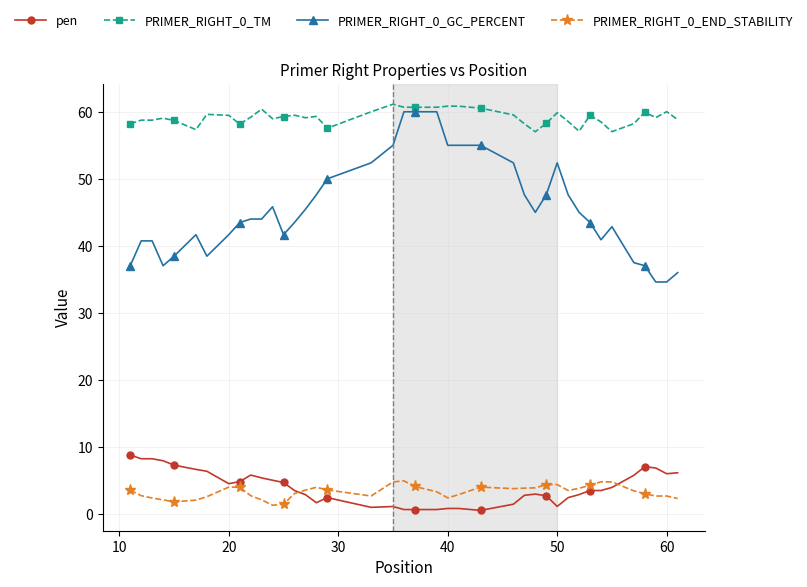

What is the value of the PRIMER_RIGHT_0_GC_PERCENT point at the 2nd from the left?

40.7